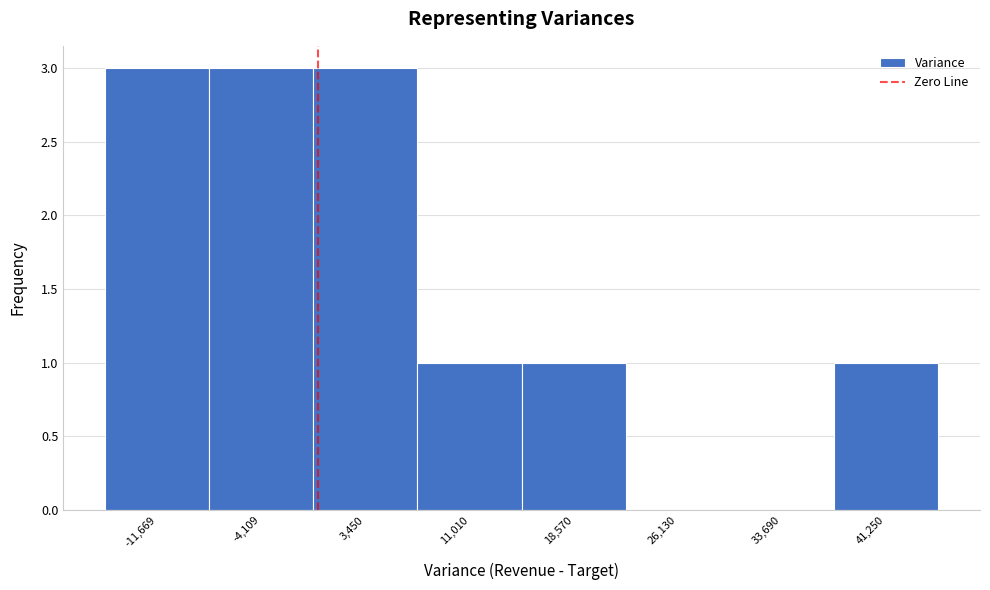

How tall is the bar that spans 15000 to 22000 on the x-axis? Neither the bar edges nor the heights are printed on the chart, so give them approximately, as read against the axes.

1